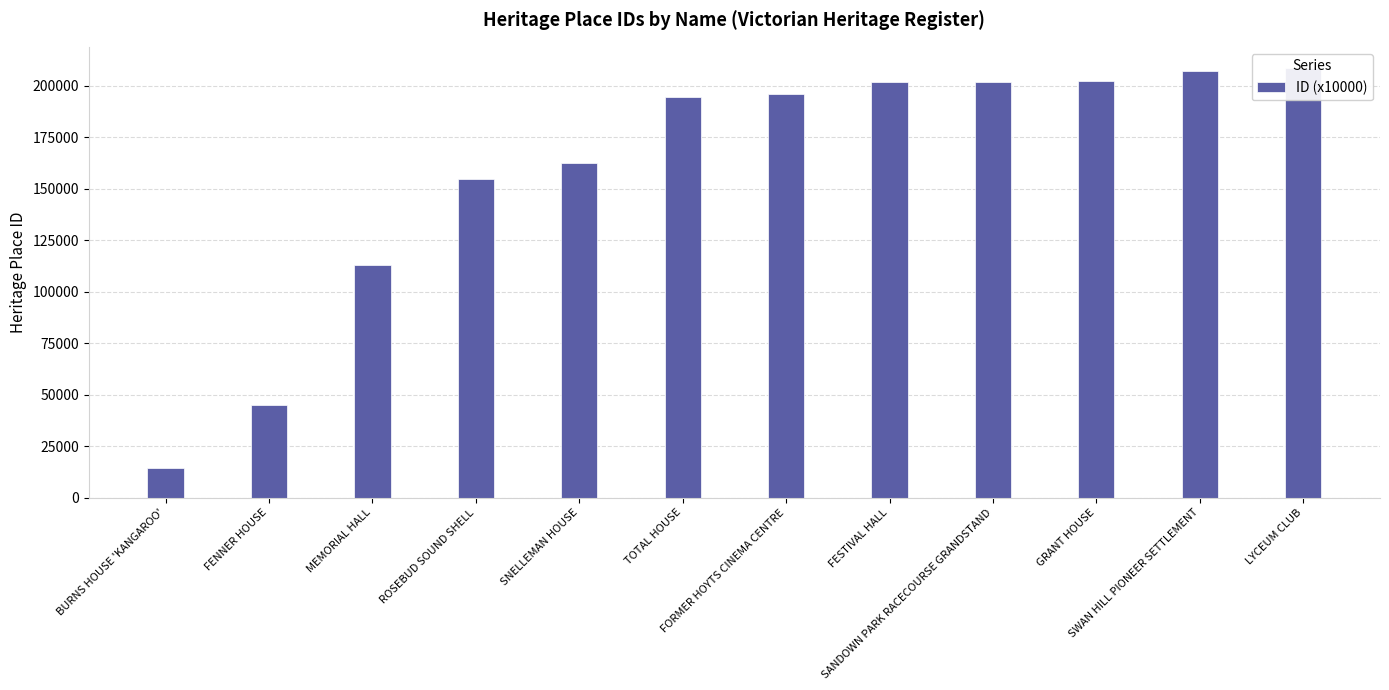

Reading right to left, transcribe all the data shown in this chart.

208380	206822	202036	201829	201568	196067	194652	162353	154866	112818	45041	14221